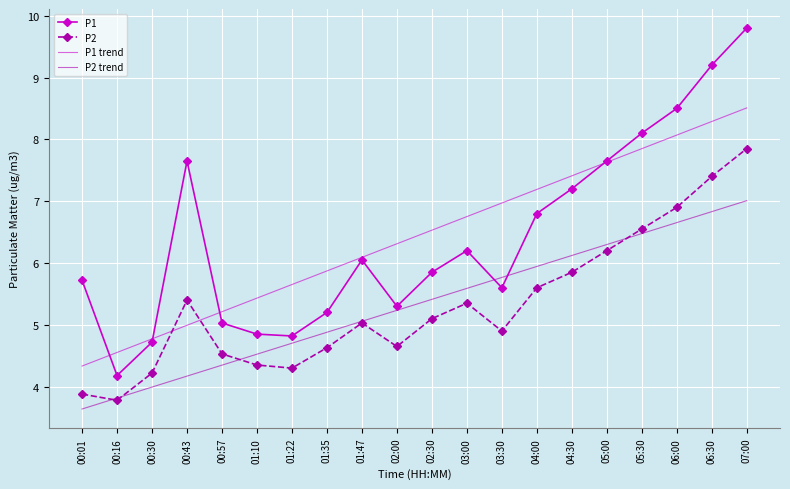

True or false: P2 has more than 1 interior local peaks.

True